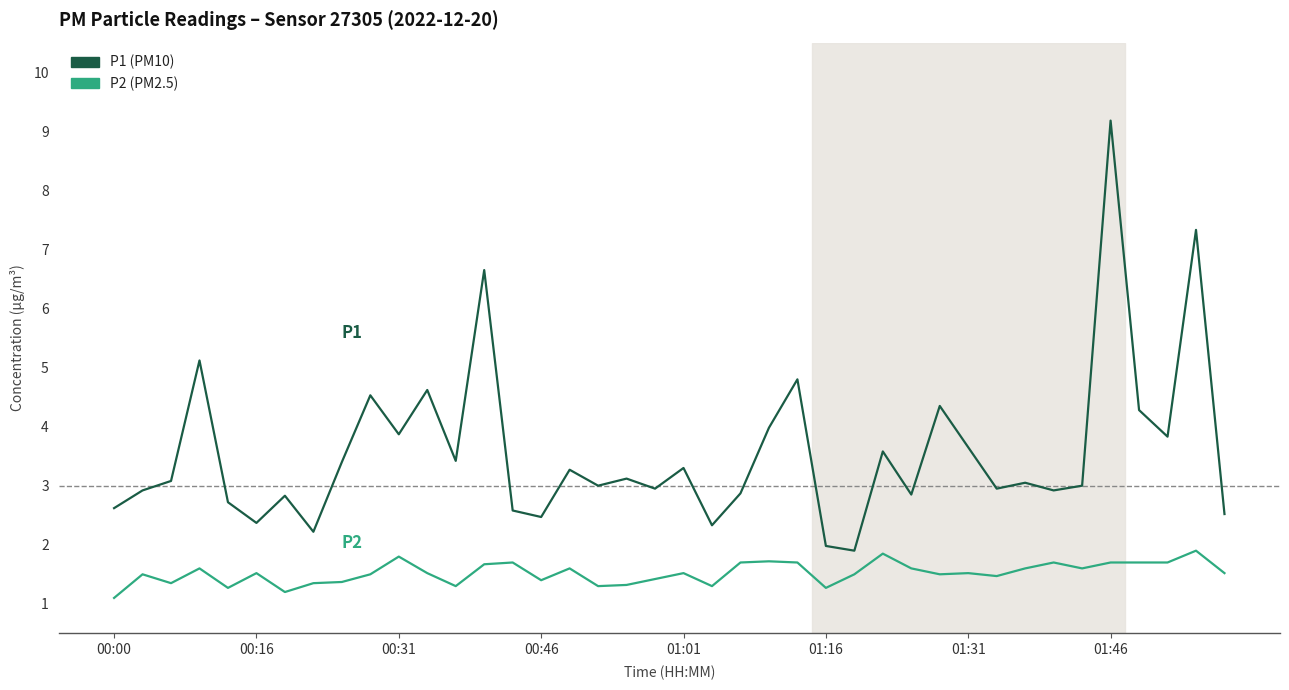

What is the smallest value displayed?

1.1